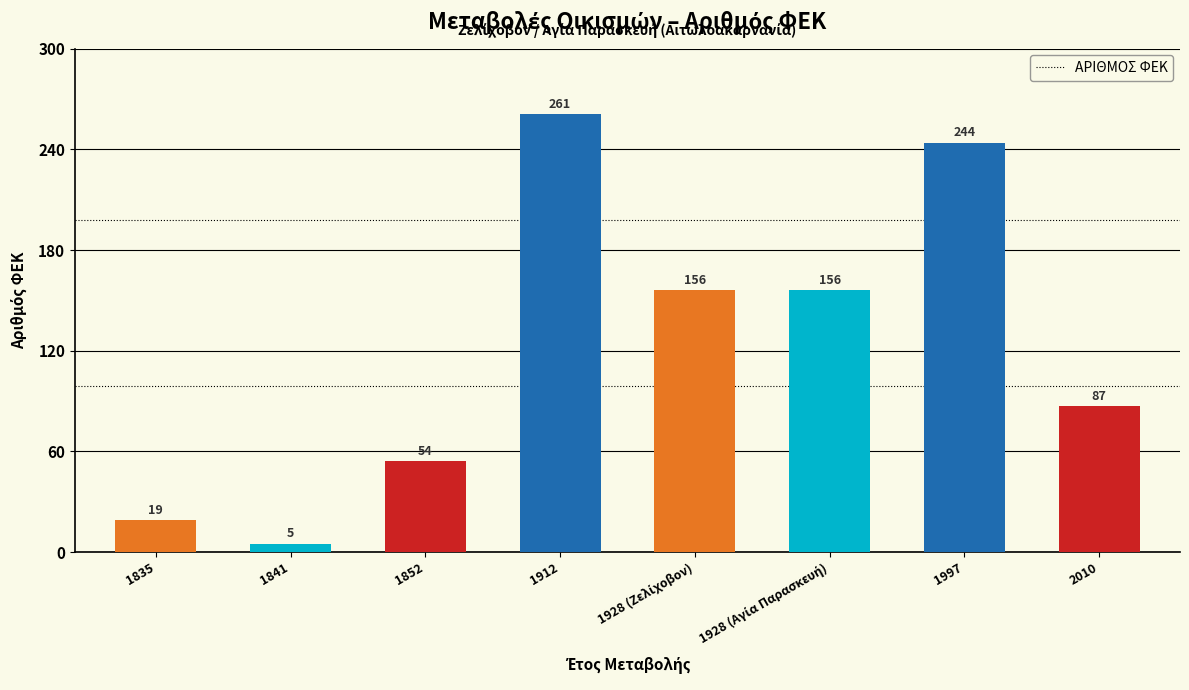

What is the change in value from 1912 to 1997?

-17